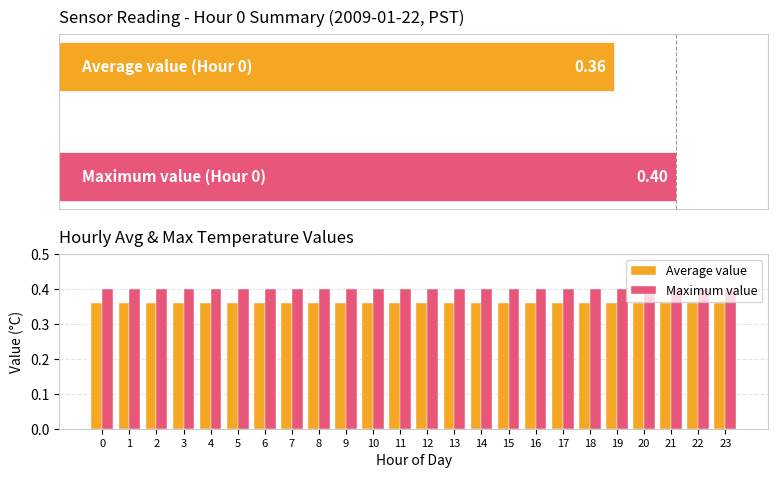

Is it true that Maximum value equals 0.4 at 4?

True